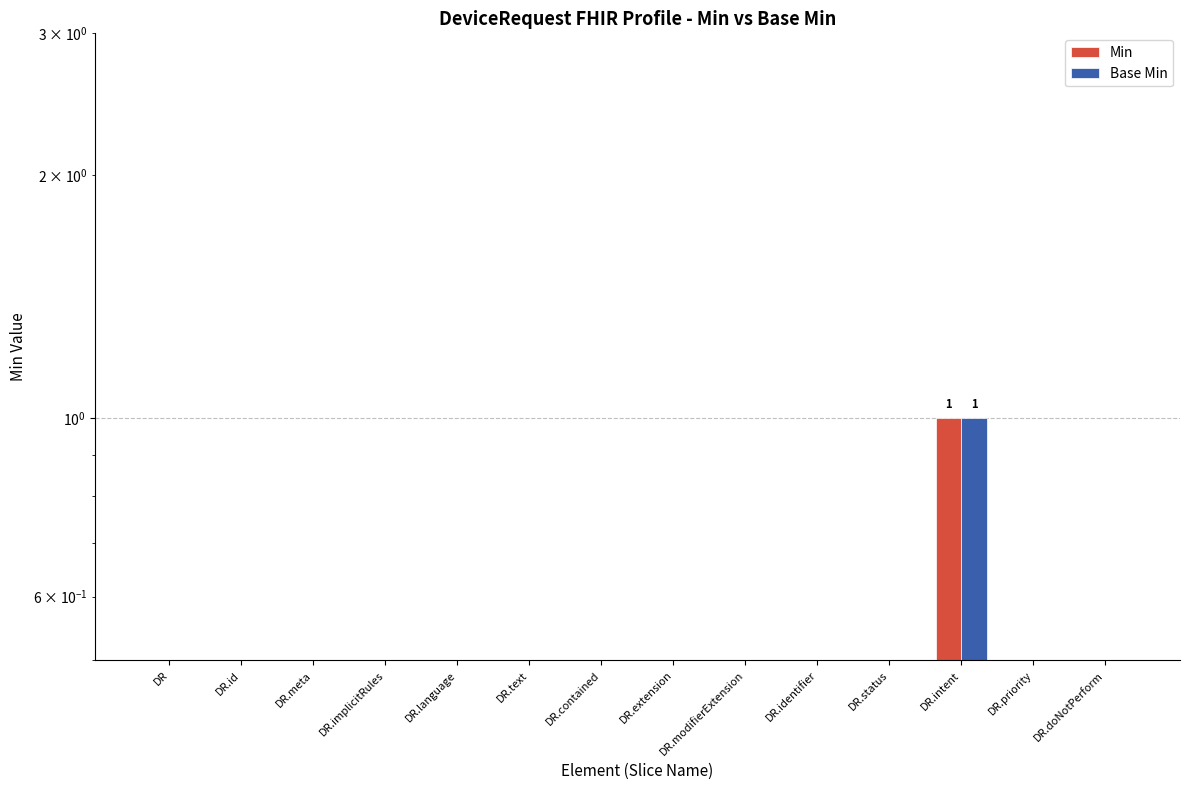

At DR, list the series in order from largest to smallest.

Min, Base Min